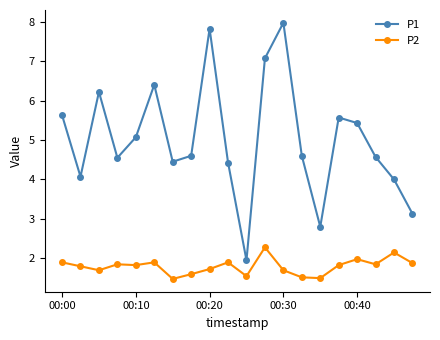

What is the highest value of the P1 series?

8.0